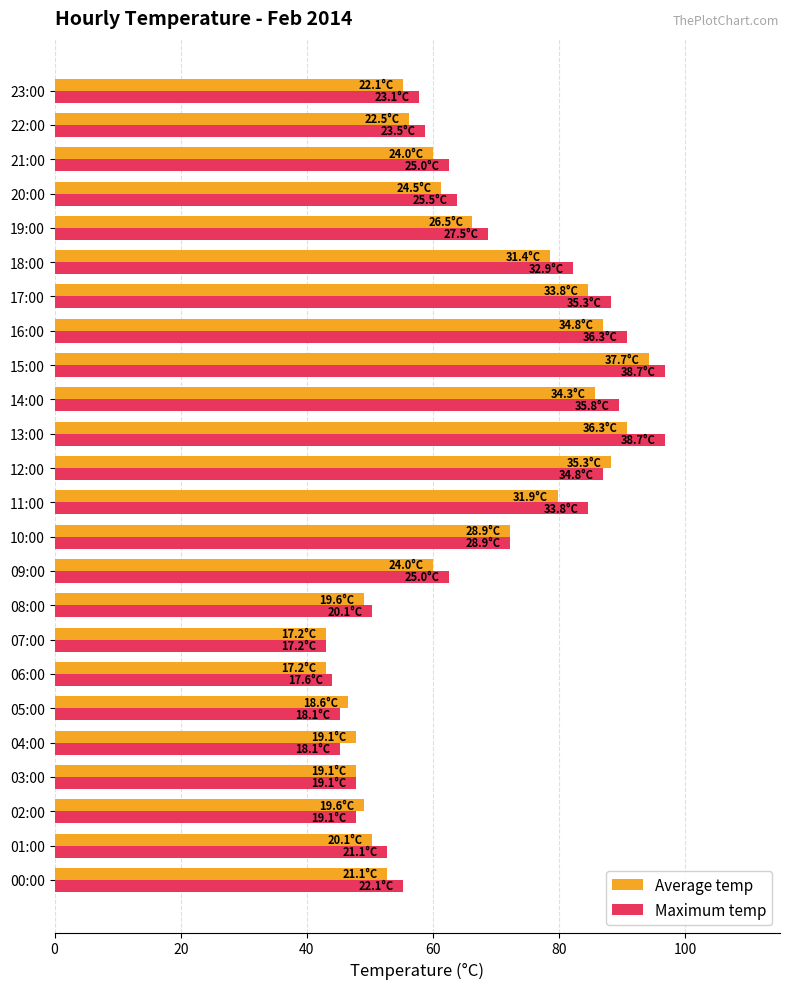

Which series has the largest total across all categories?

Maximum temp